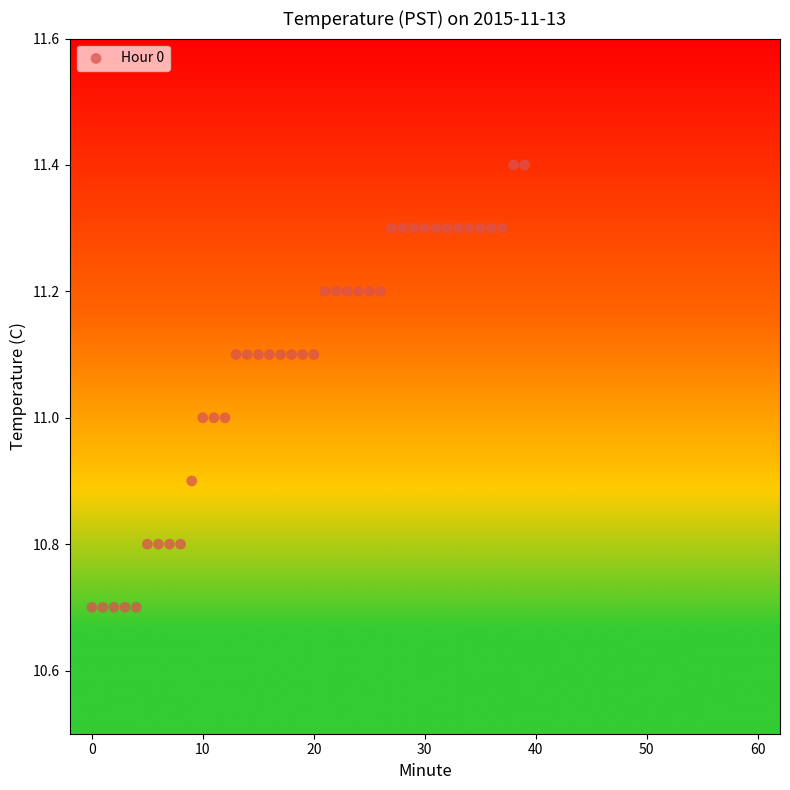

What is the range of Y values (max minus min)?

0.7